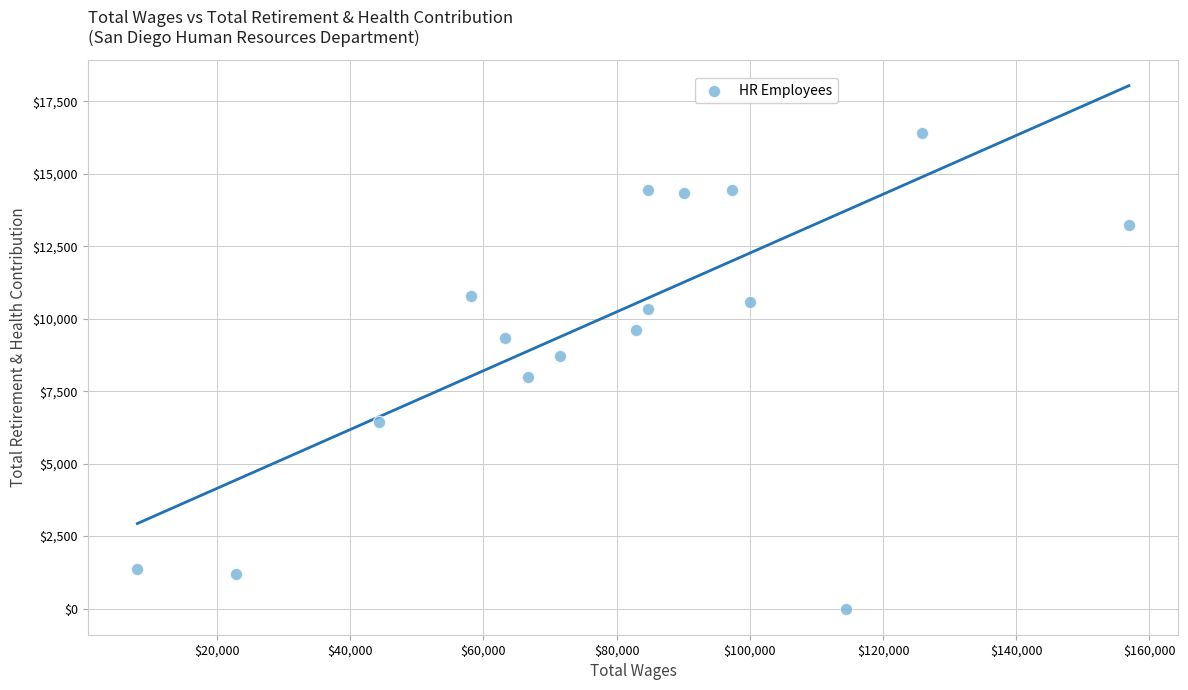

What is the range of Y values (max minus min)?

16422